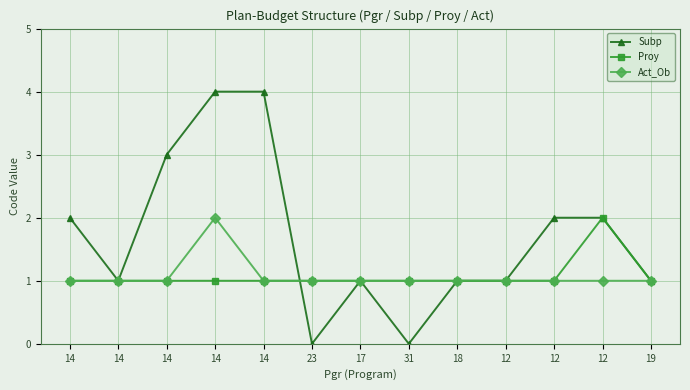

Which series changed the most between 14 and 31?

Subp